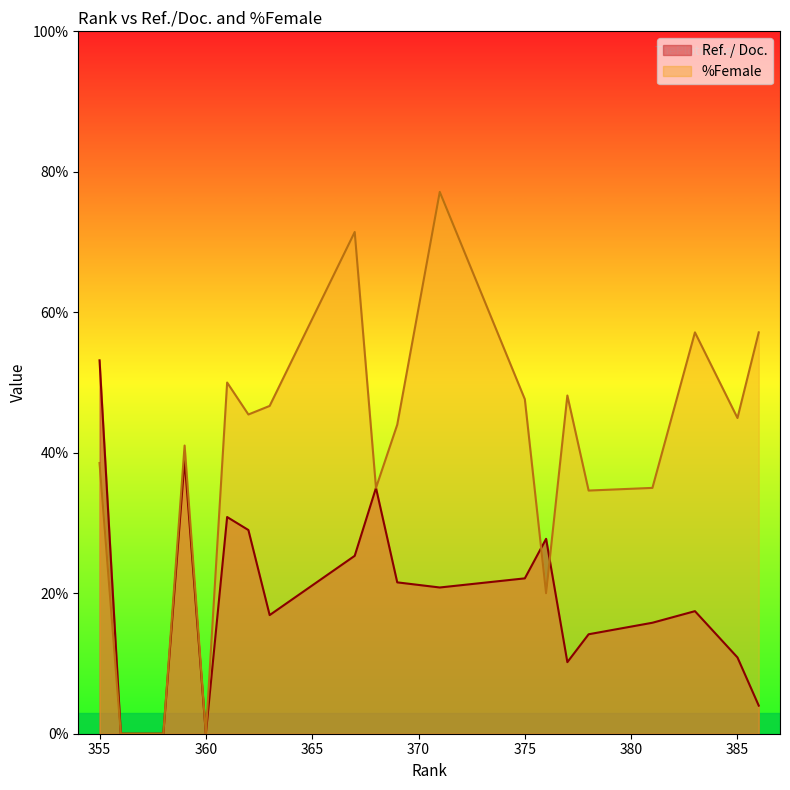

Which series has the widest spread of values?

%Female